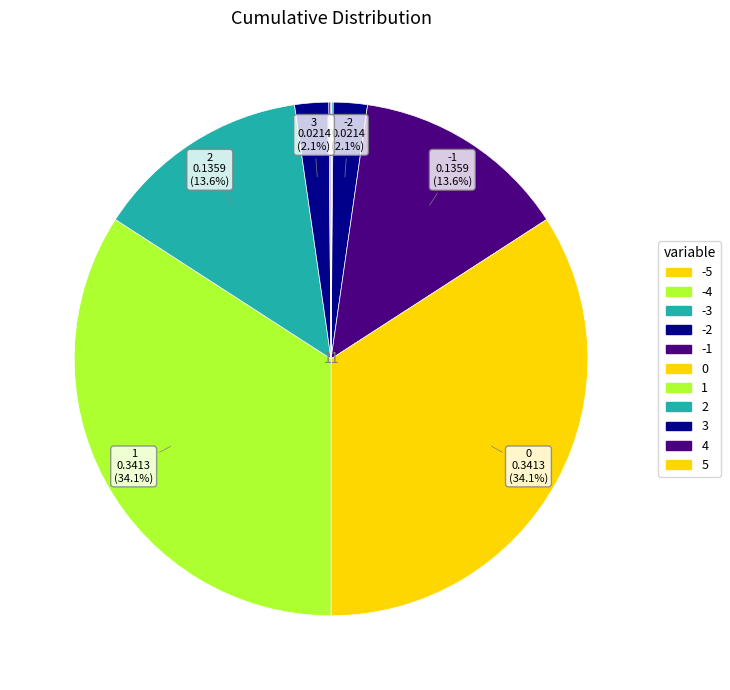

Is there any slice that represents more than half of the pie?

No